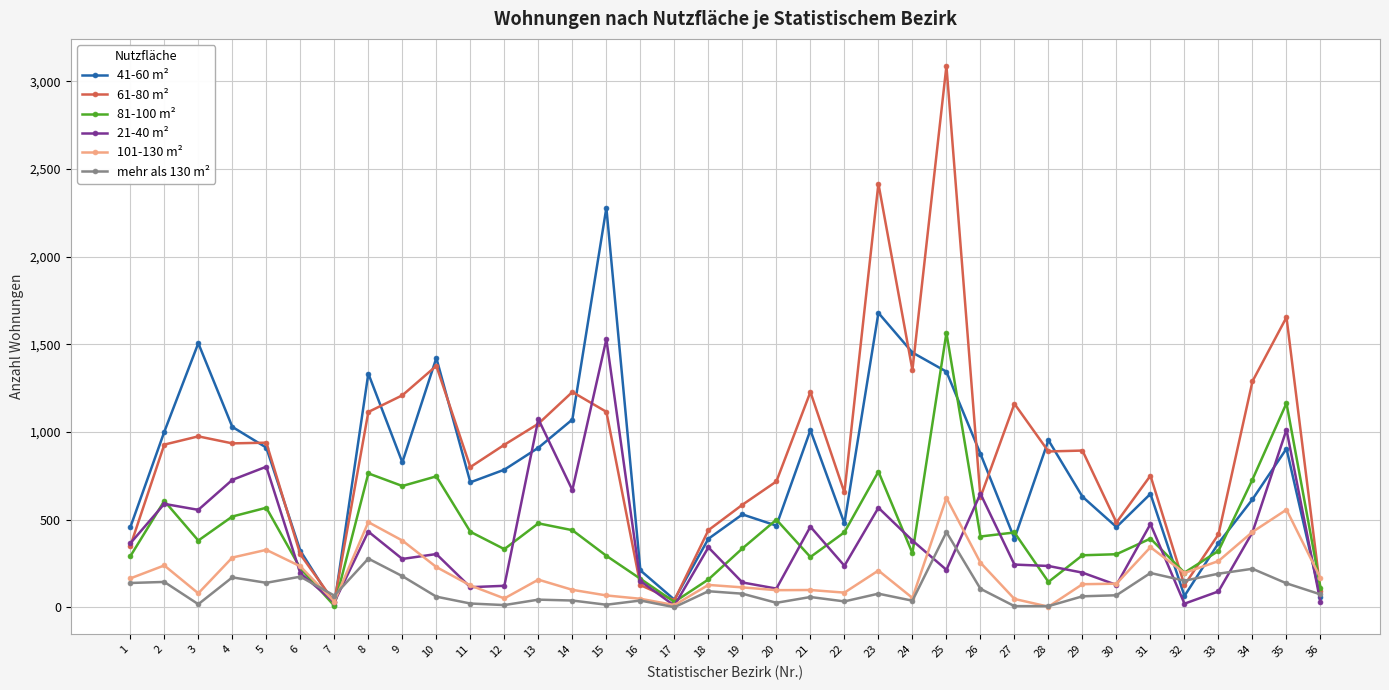

At which category is the sum across all series the highest?

25